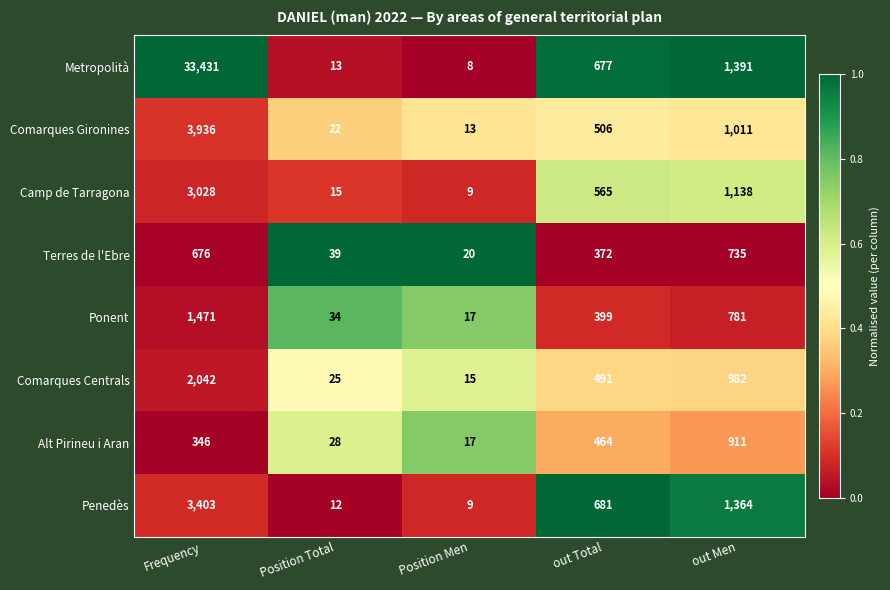

Which series has the largest total across all categories?

Metropolità